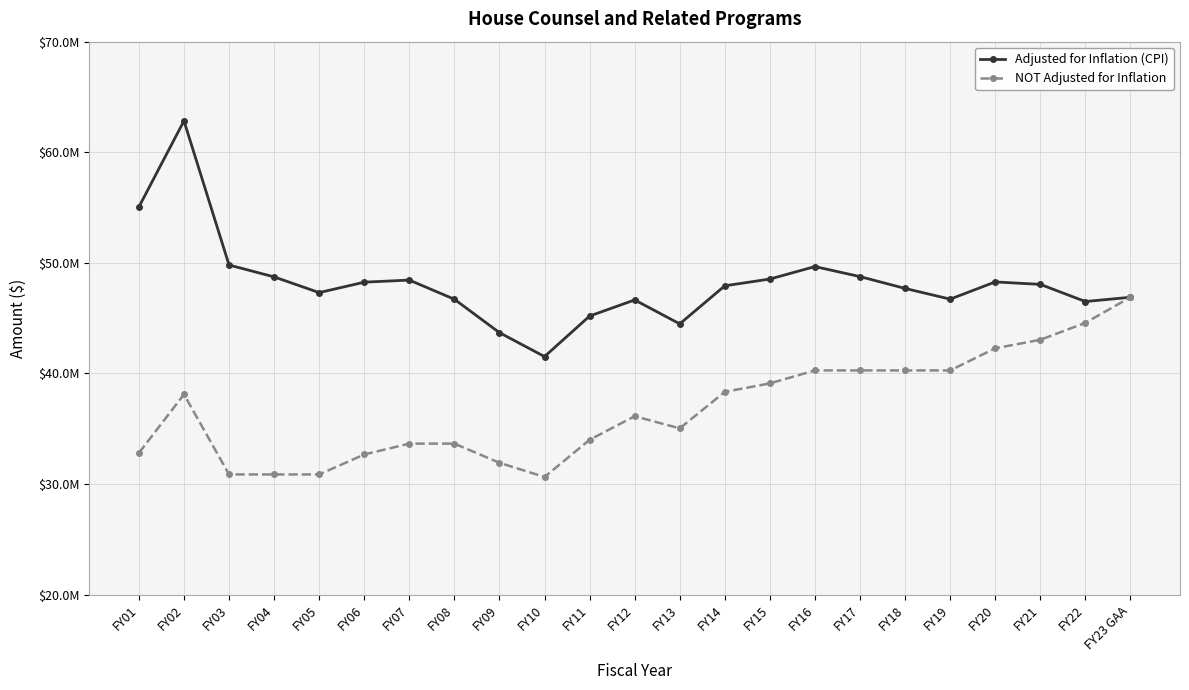

What is the maximum value shown in the chart?

62840296